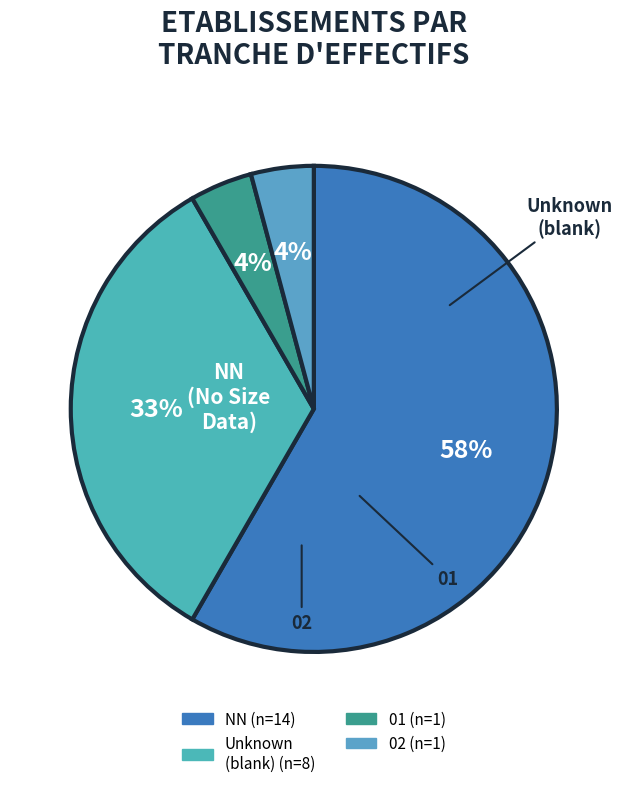

Which category accounts for the majority?

NN